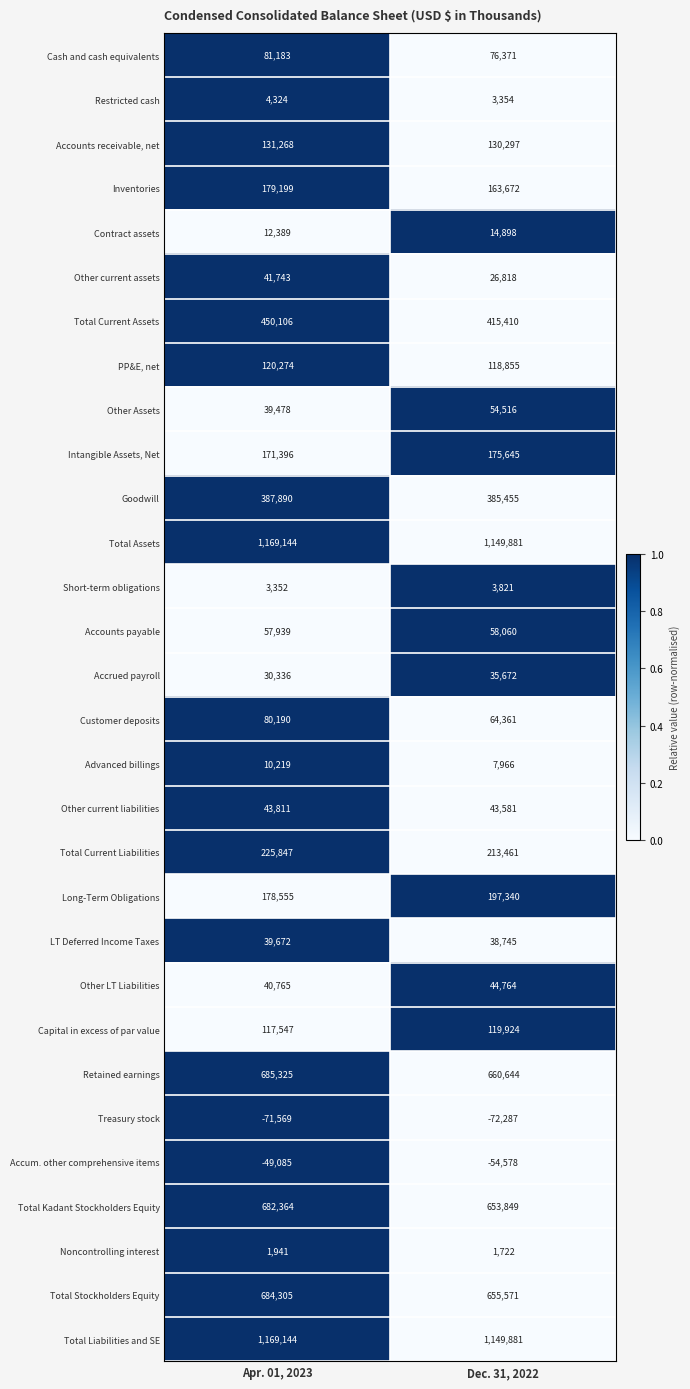

What is the average value of the Customer deposits series?

72276